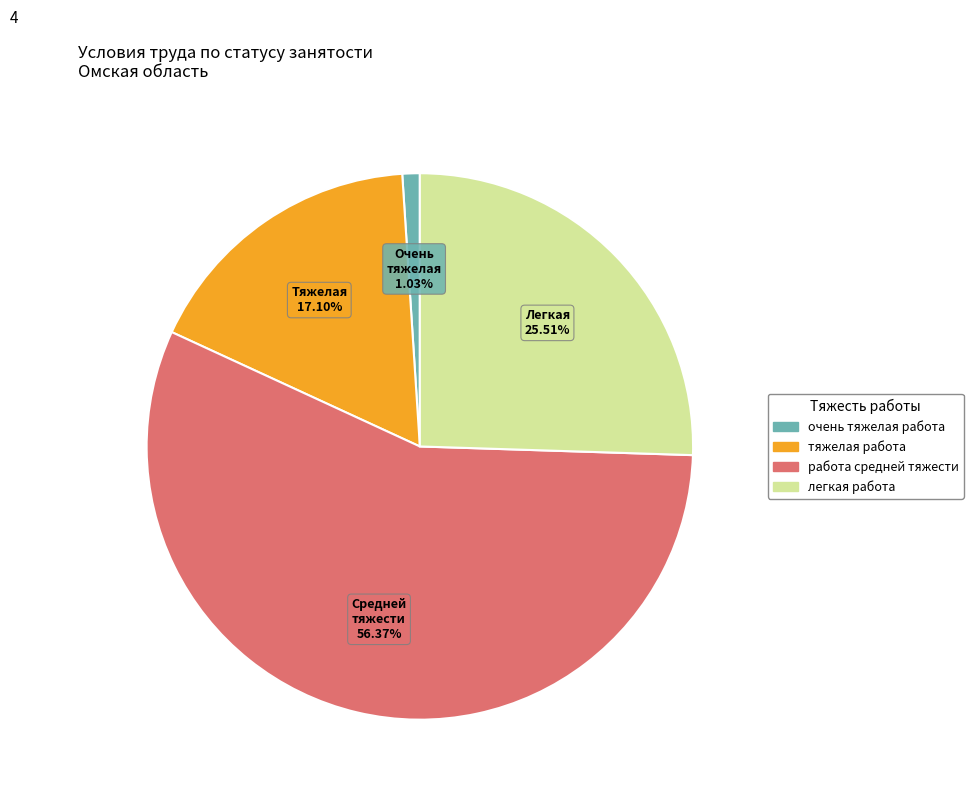

What percentage do легкая работа and работа средней тяжести together represent?

81.9%